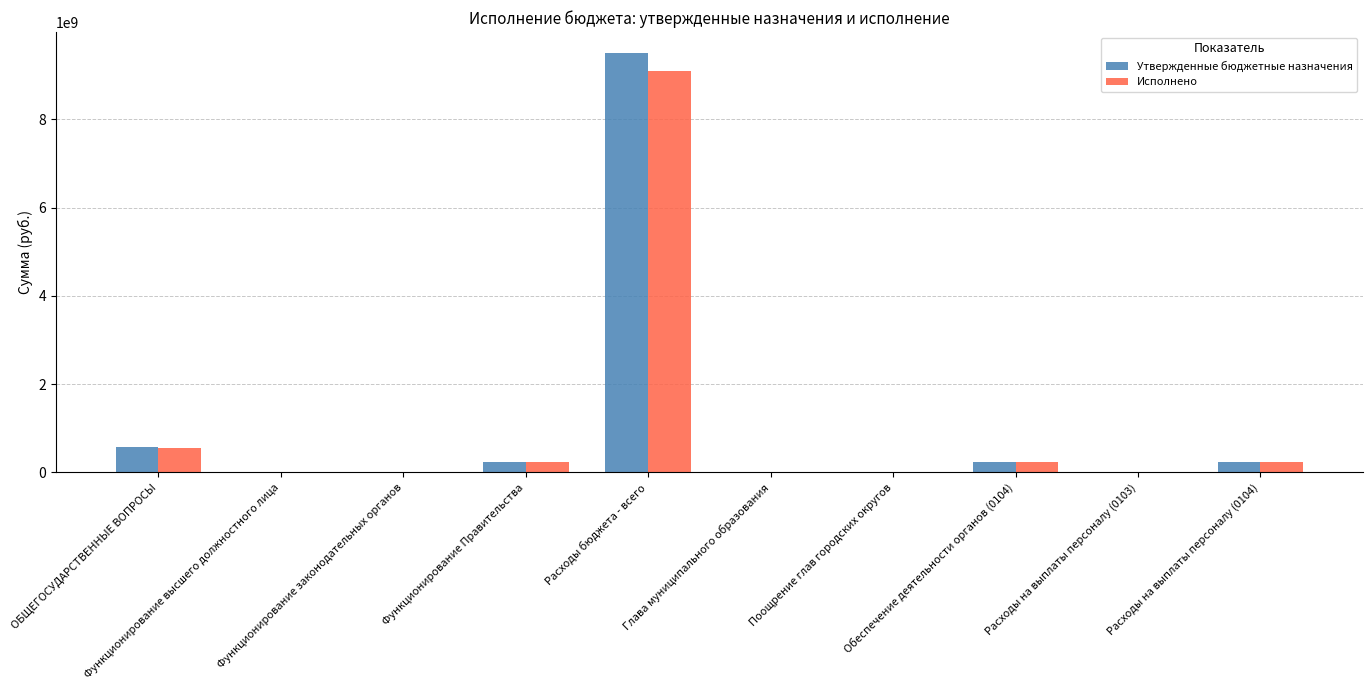

What is the maximum value shown in the chart?

9499944258.4